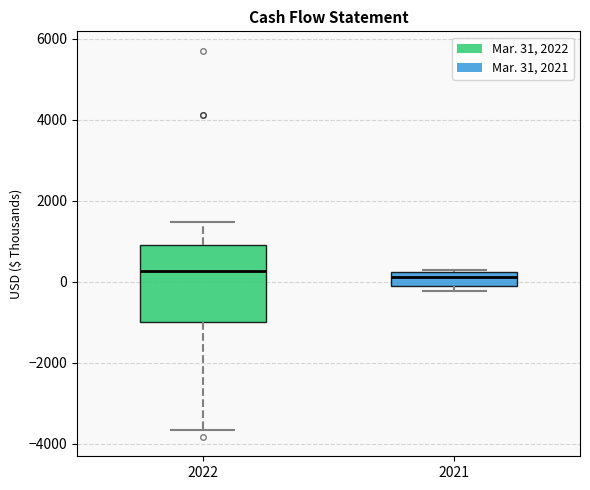

Where is the upper edge of the box at x = 2021 on the y-axis? The values are not printed on the chart, so give them approximately, as read against the axis.

200